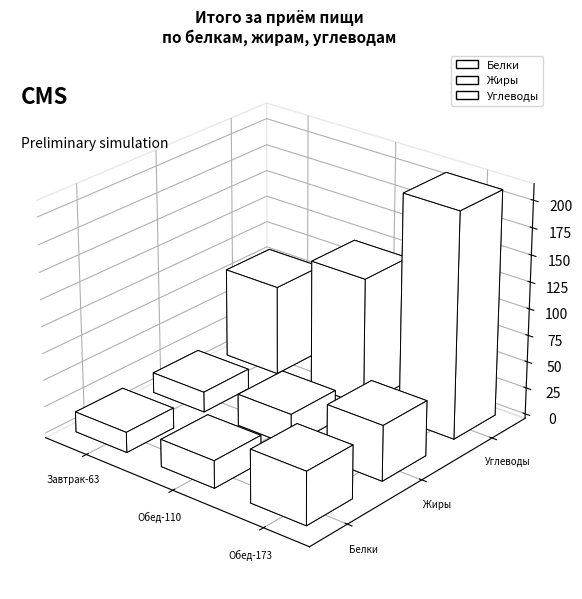

Which label corresponds to the smallest value in the chart?

Завтрак-63